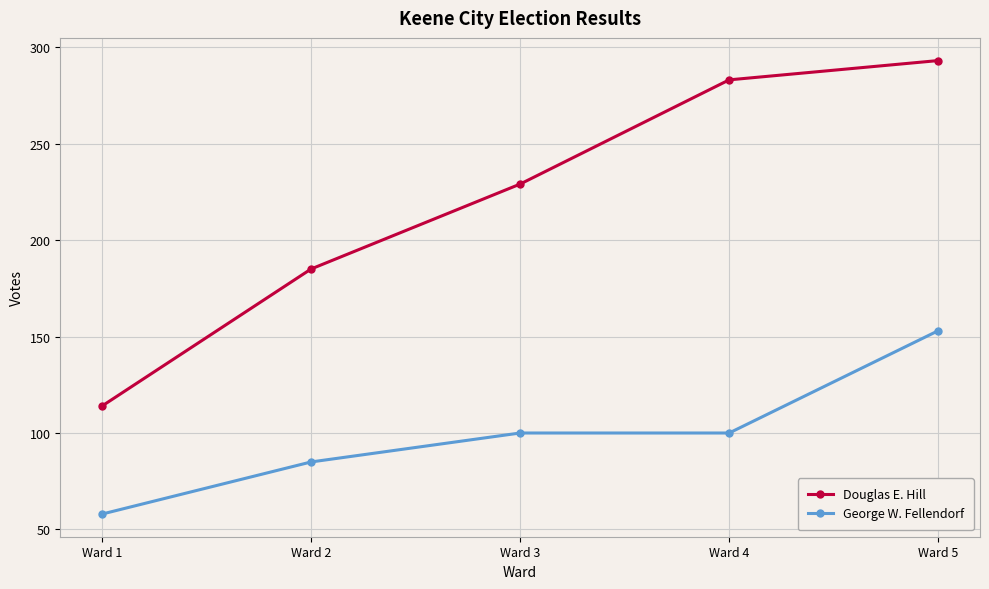

The George W. Fellendorf series shows 58 at Ward 1. True or false?

True